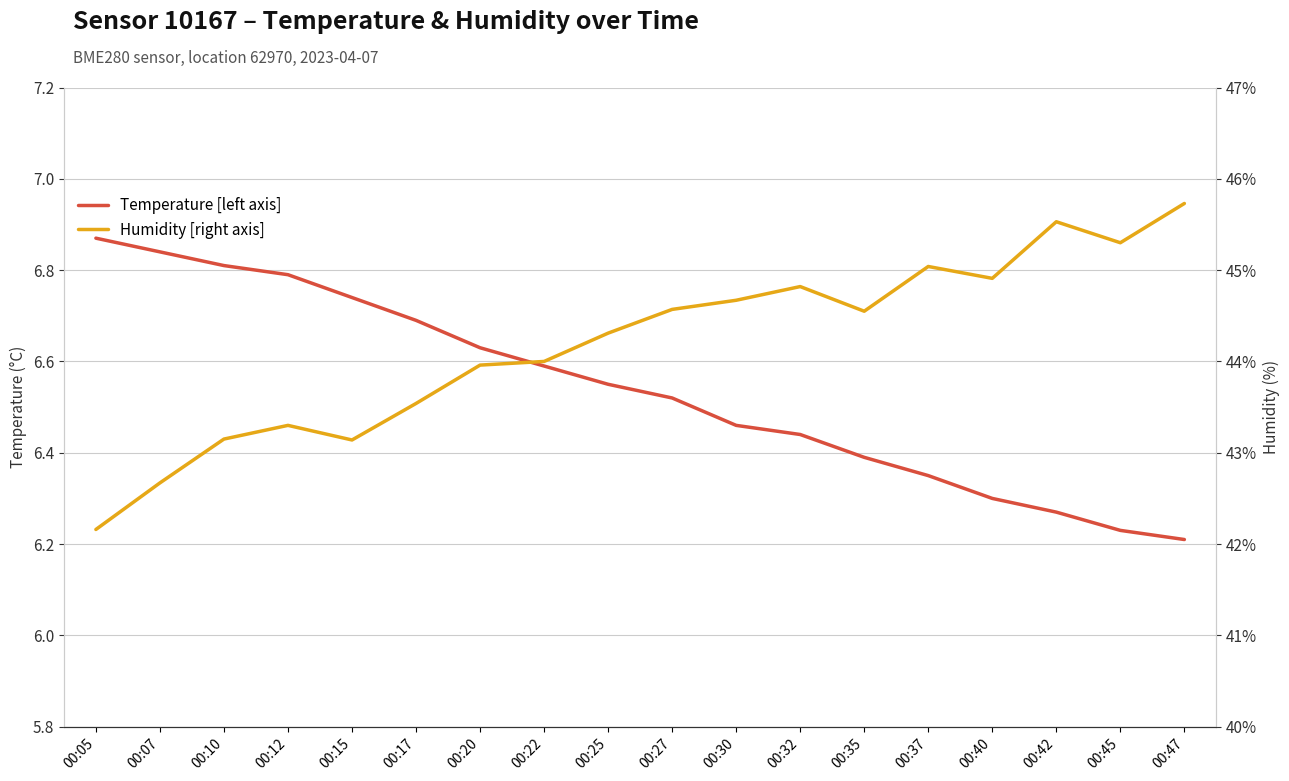

List the series in order of their peak value, highest first.

Humidity [right axis], Temperature [left axis]